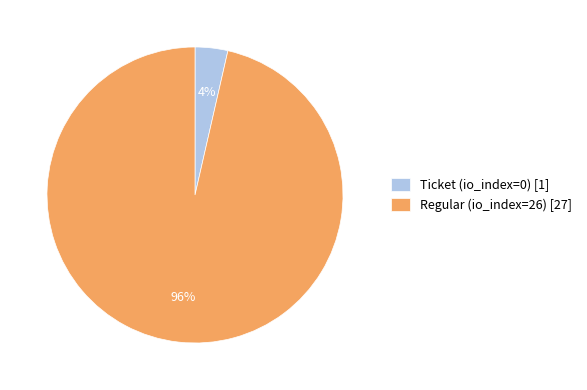

The Regular (io_index=26) slice represents 96% of the pie. True or false?

True